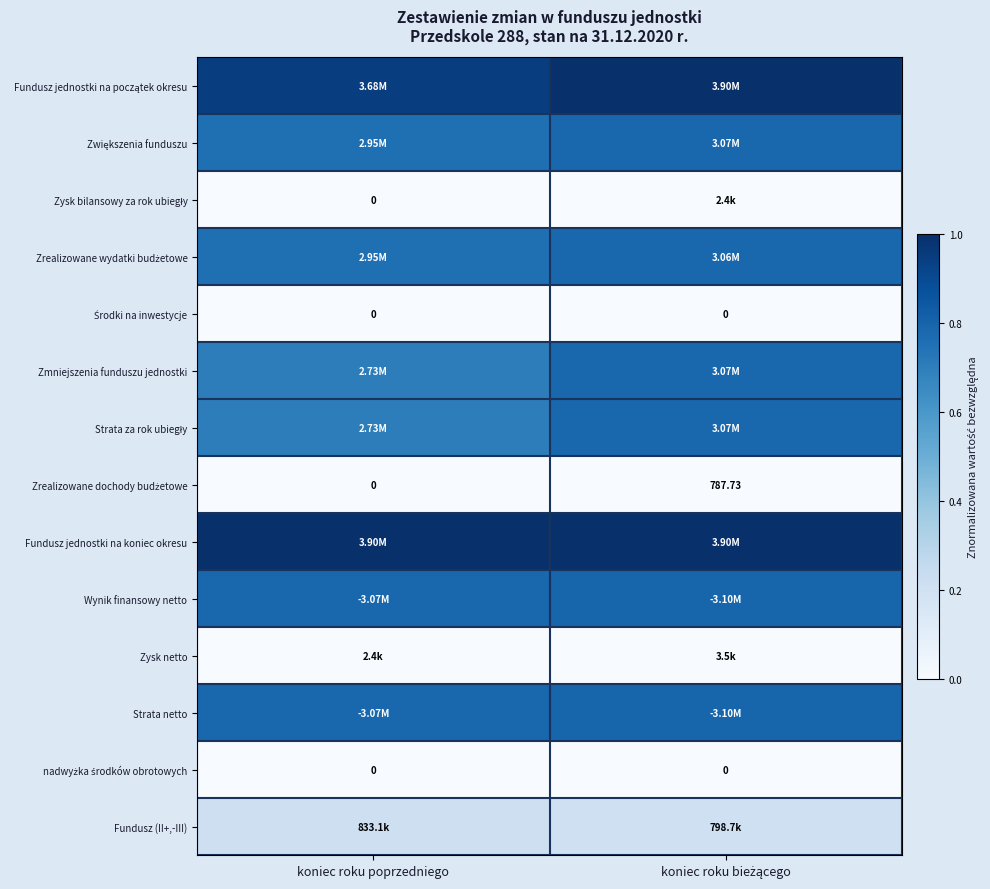

Is the value of Środki na inwestycje at koniec roku poprzedniego greater than the value of Fundusz jednostki na początek okresu at koniec roku bieżącego?

No